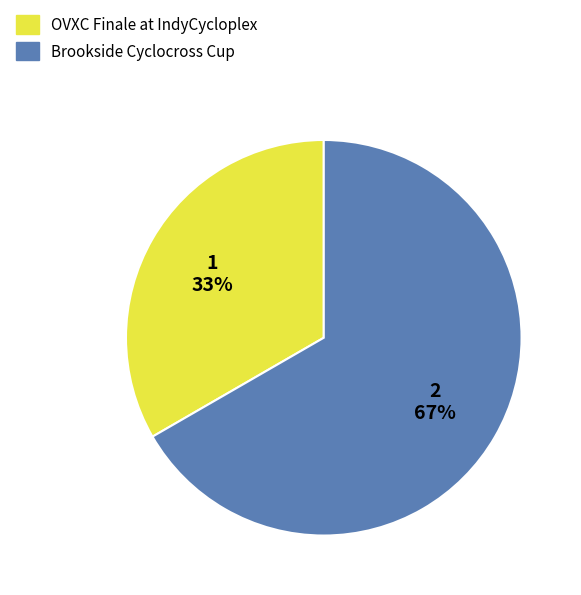

Which slice represents more than half of the pie?

Brookside Cyclocross Cup